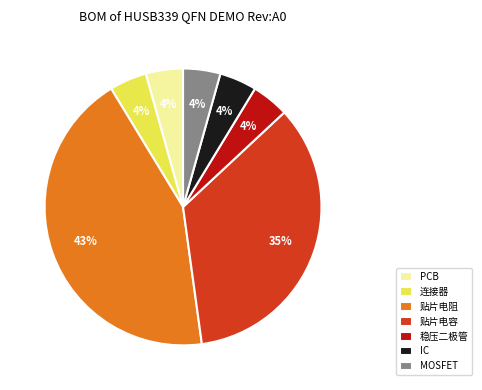

To the nearest percent, what is the average slice percentage?

14%